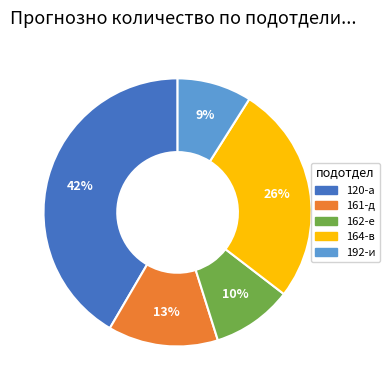

Which has a higher value, 161-д or 164-в?

164-в